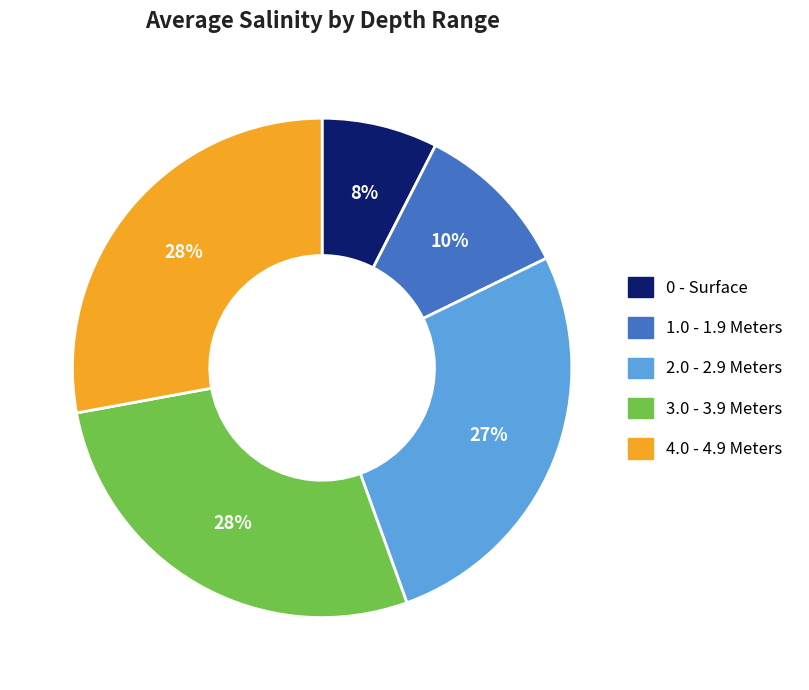

Does 0 - Surface represent more than half of the total?

No